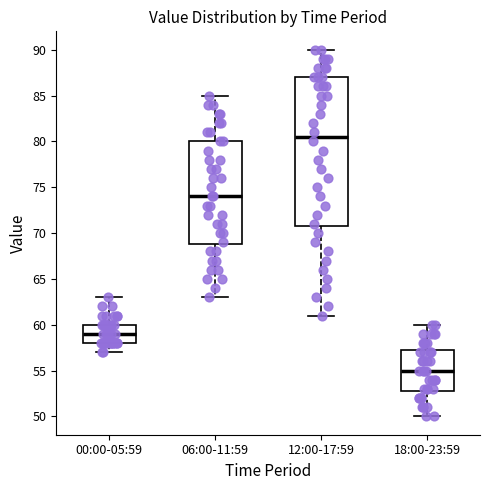

Where does the median line of the box for 00:00-05:59 sit on the y-axis? The values are not printed on the chart, so give them approximately, as read against the axis.

59.0